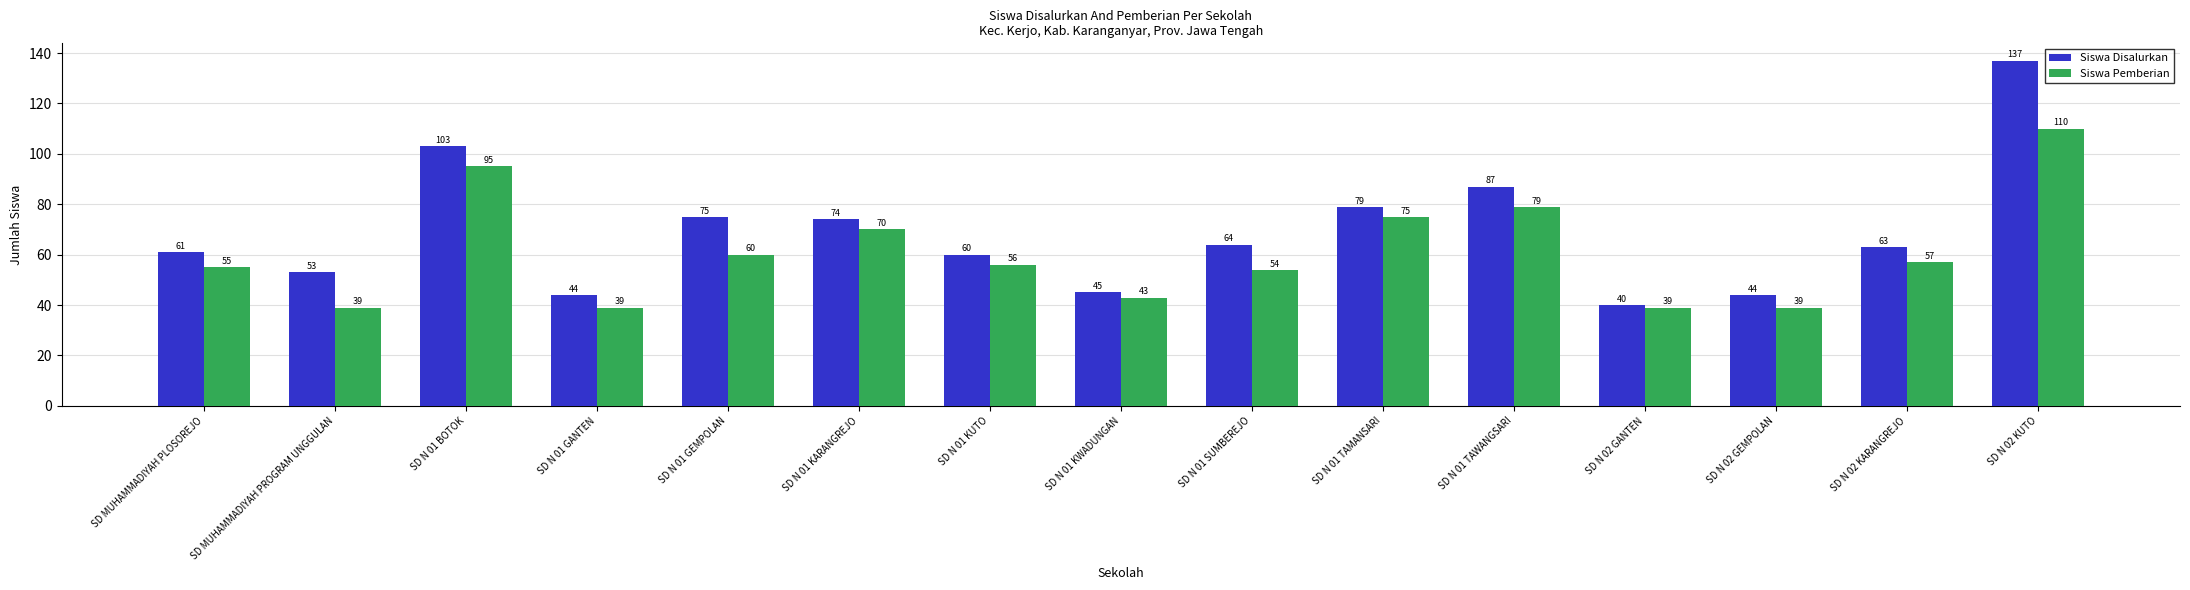

Which category has the lowest value in the Siswa Disalurkan series?

SD N 02 GANTEN